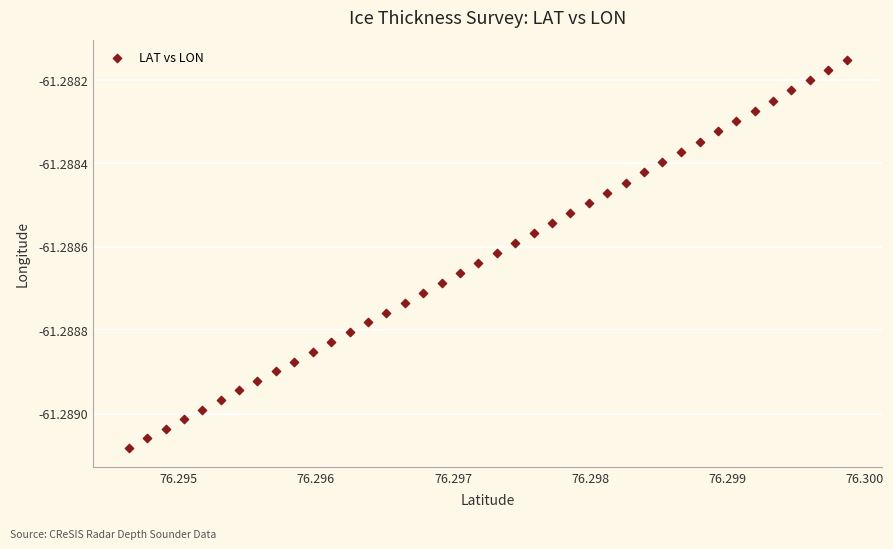

How many data points are displayed?

40